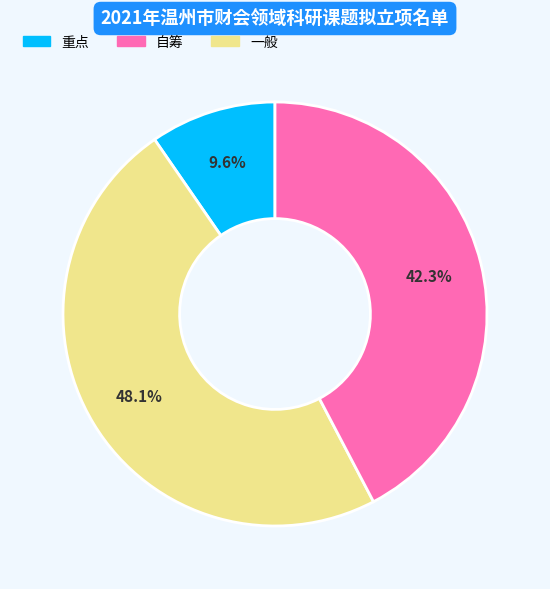

Is there a majority slice in this chart?

No